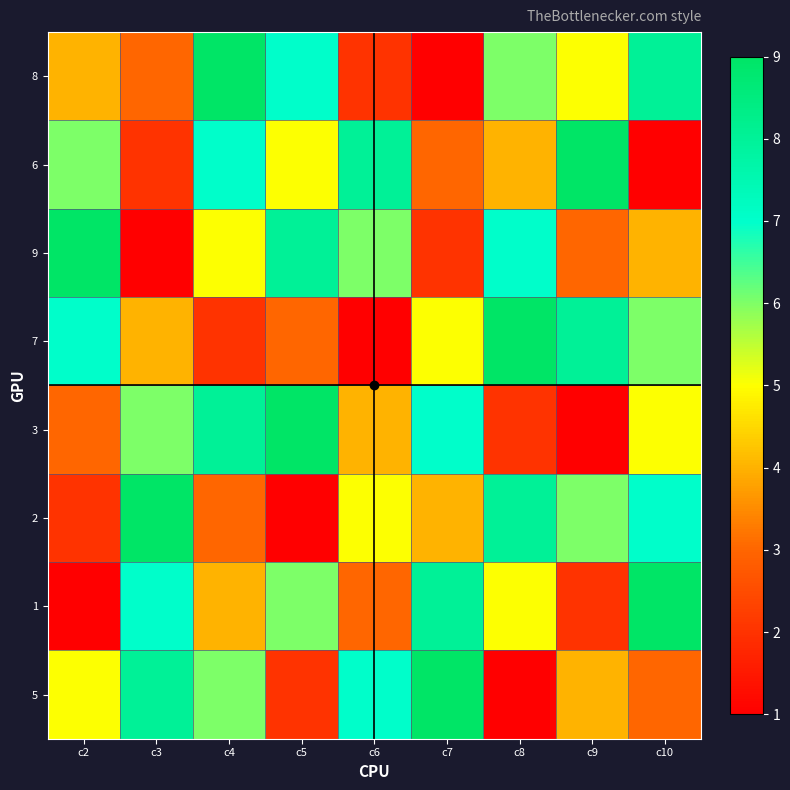

Which has a higher value, c2 or c5?

c5